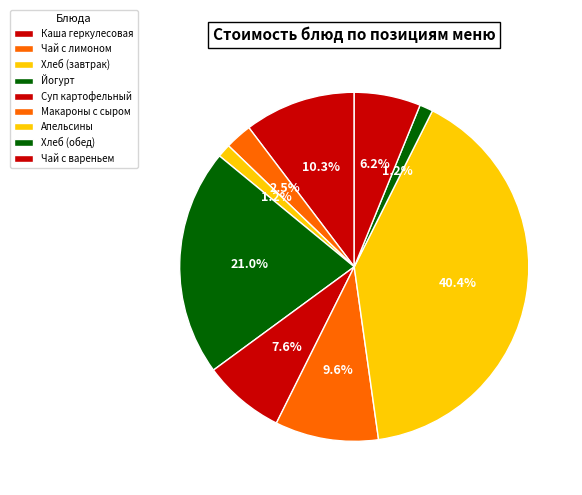

Count the number of slices in the pie.

9